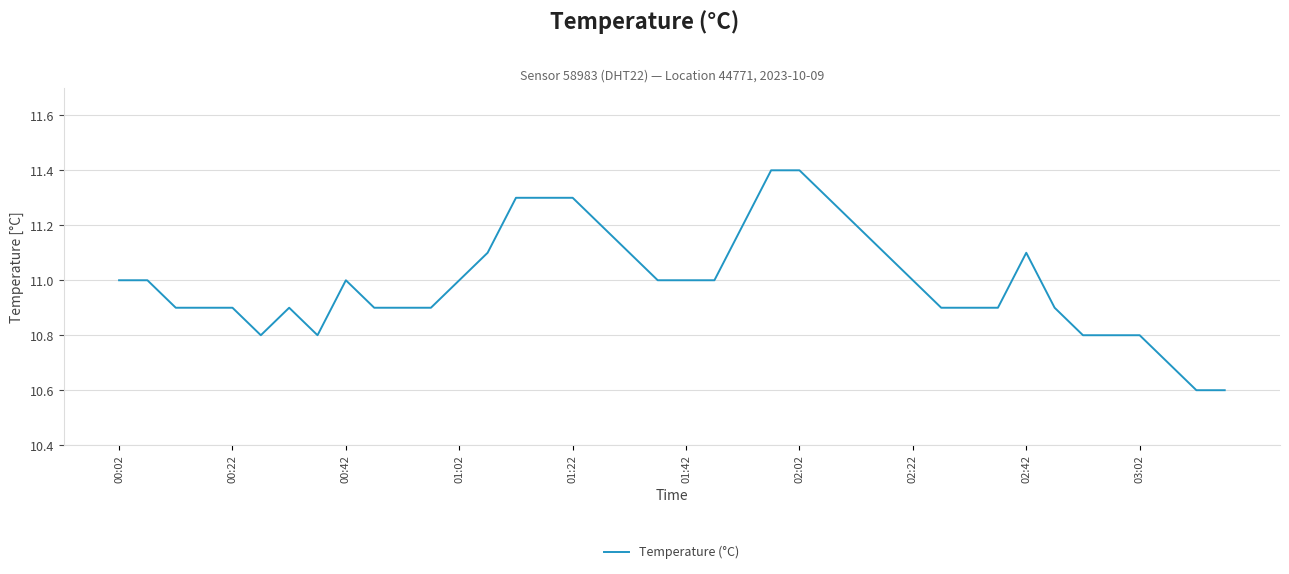

Does the chart display data point markers on the line(s)?

No